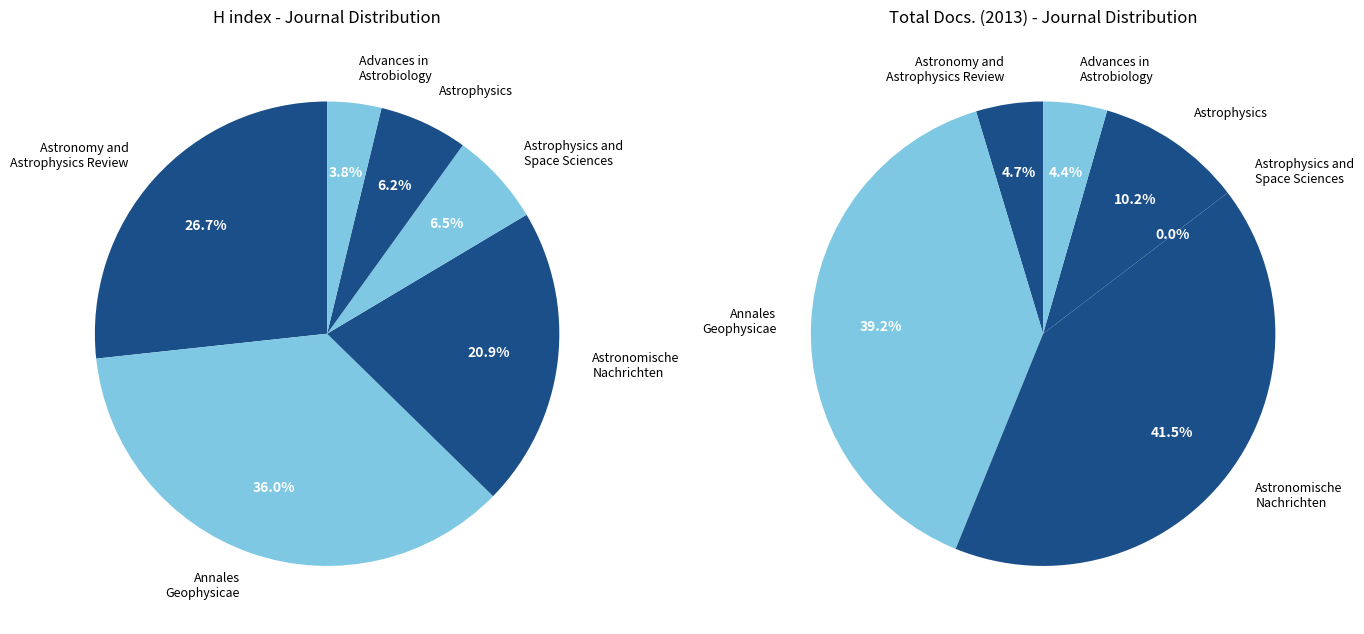

What percentage is the Astronomische Nachrichten slice, to the nearest percent?

21%